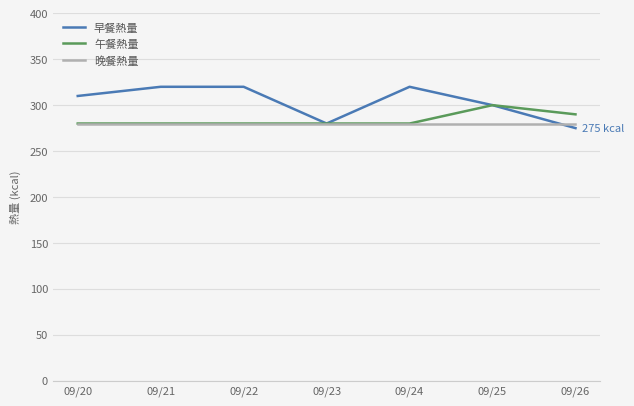

The value of 早餐熱量 at 09/25 is 300. True or false?

True